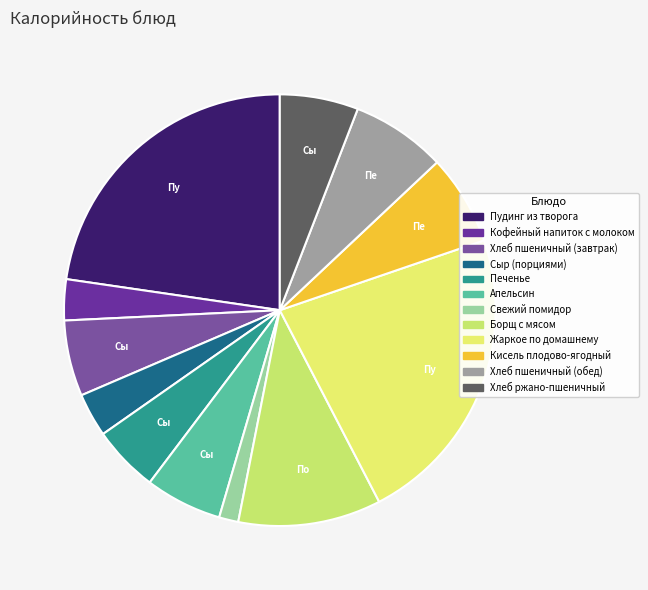

To the nearest percent, what percentage of the pie is Борщ с мясом?

11%